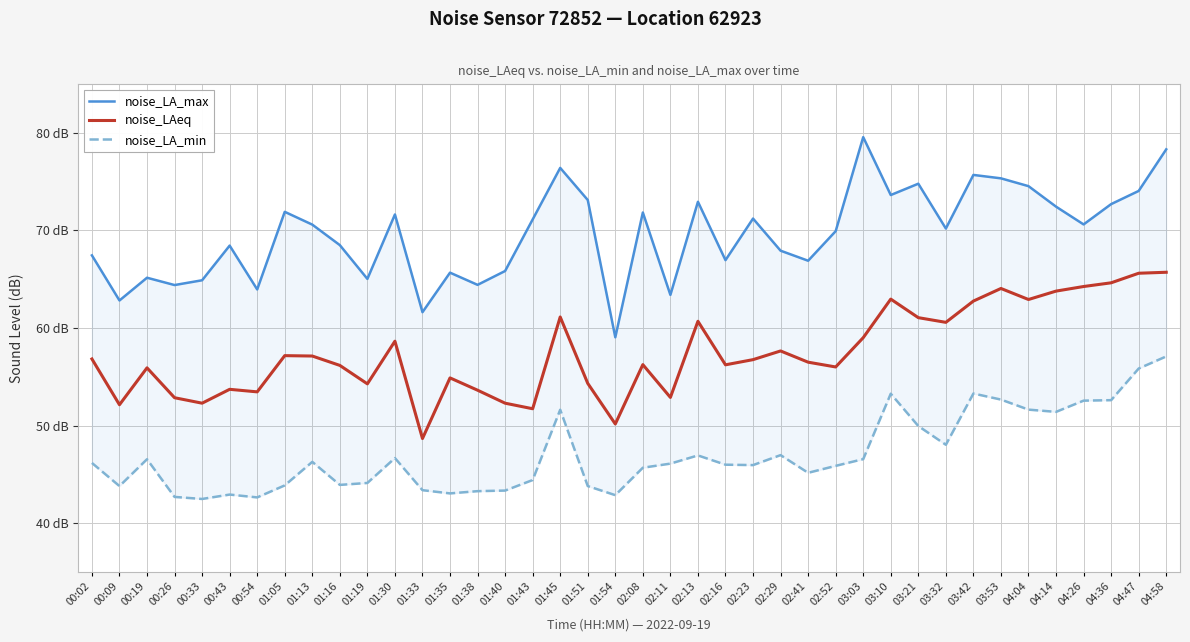

What value does the noise_LA_min series have at 01:35?

43.0